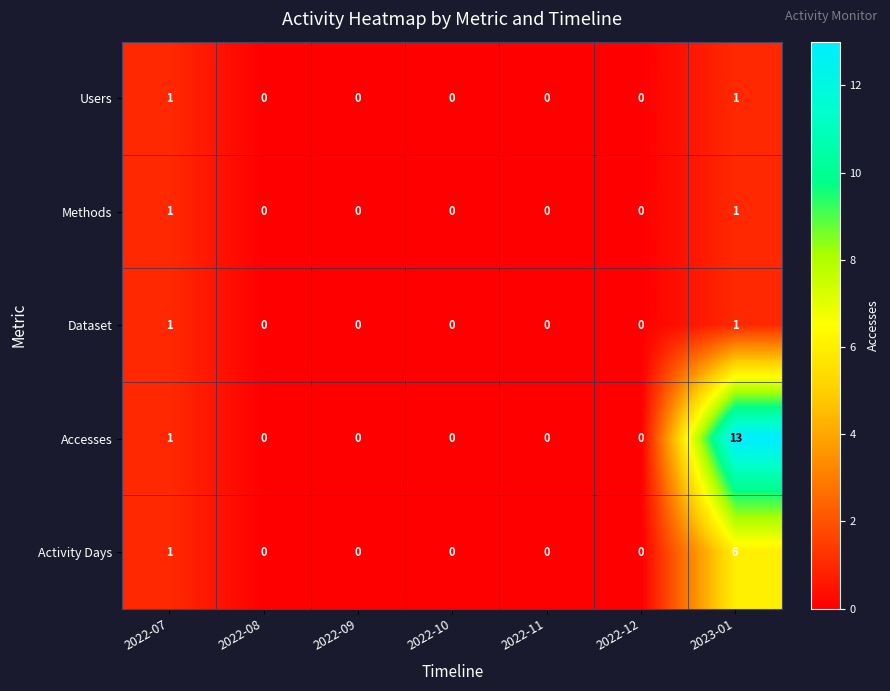

At which category does the chart reach its peak across all series?

2023-01